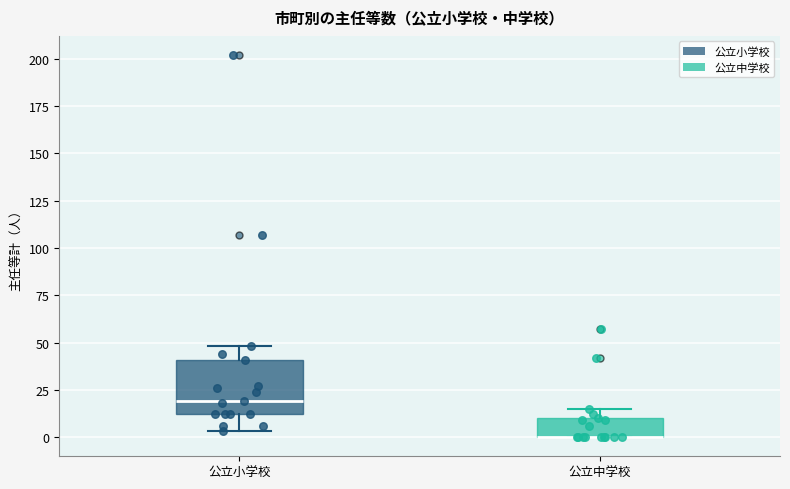

Where does the lower whisker of the box for 公立小学校 end on the y-axis? The values are not printed on the chart, so give them approximately, as read against the axis.

5